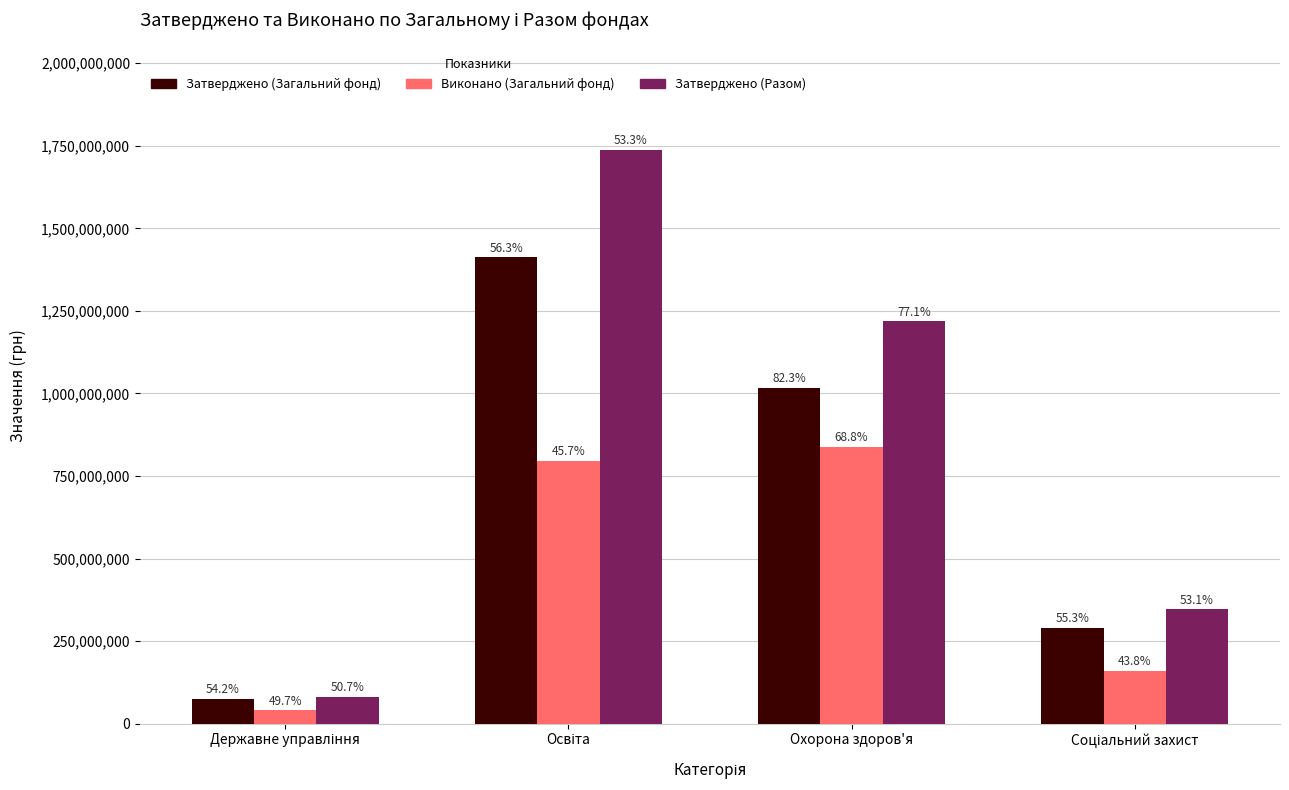

What is the label of the 2nd bar from the right?

Охорона здоров'я